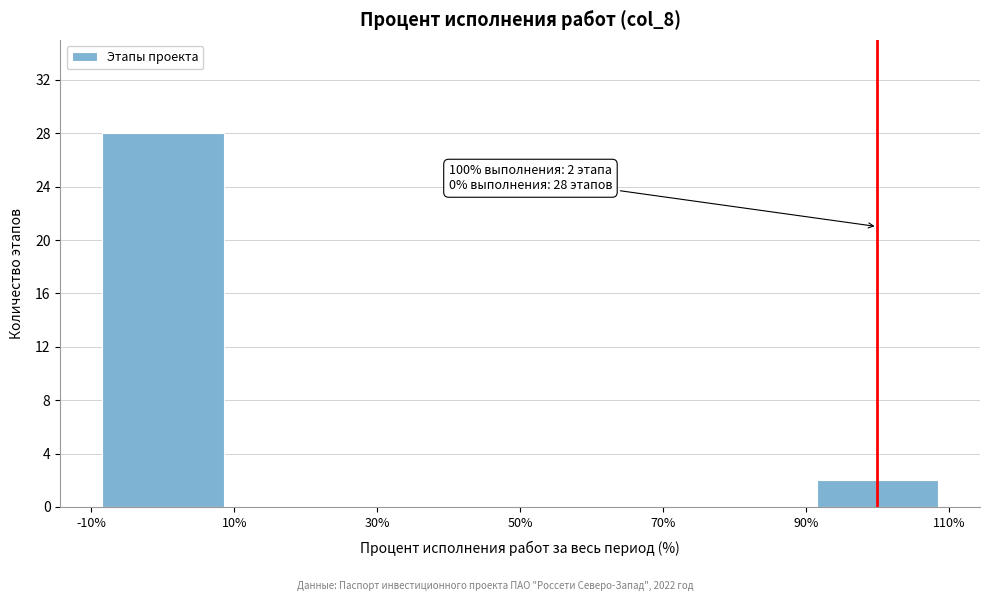

Which range on the x-axis has the tallest bar?

-10% to 10%